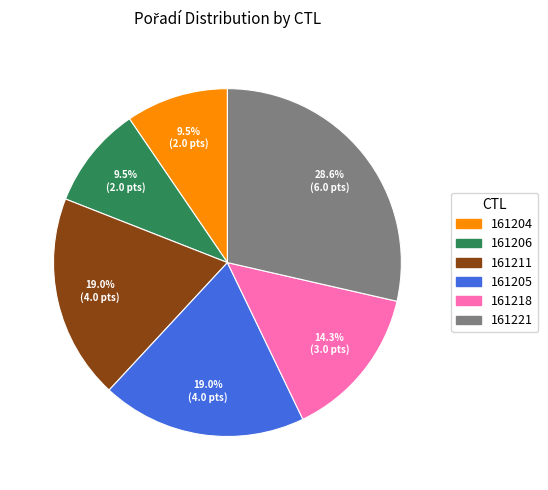

Does 161211 represent more than half of the total?

No